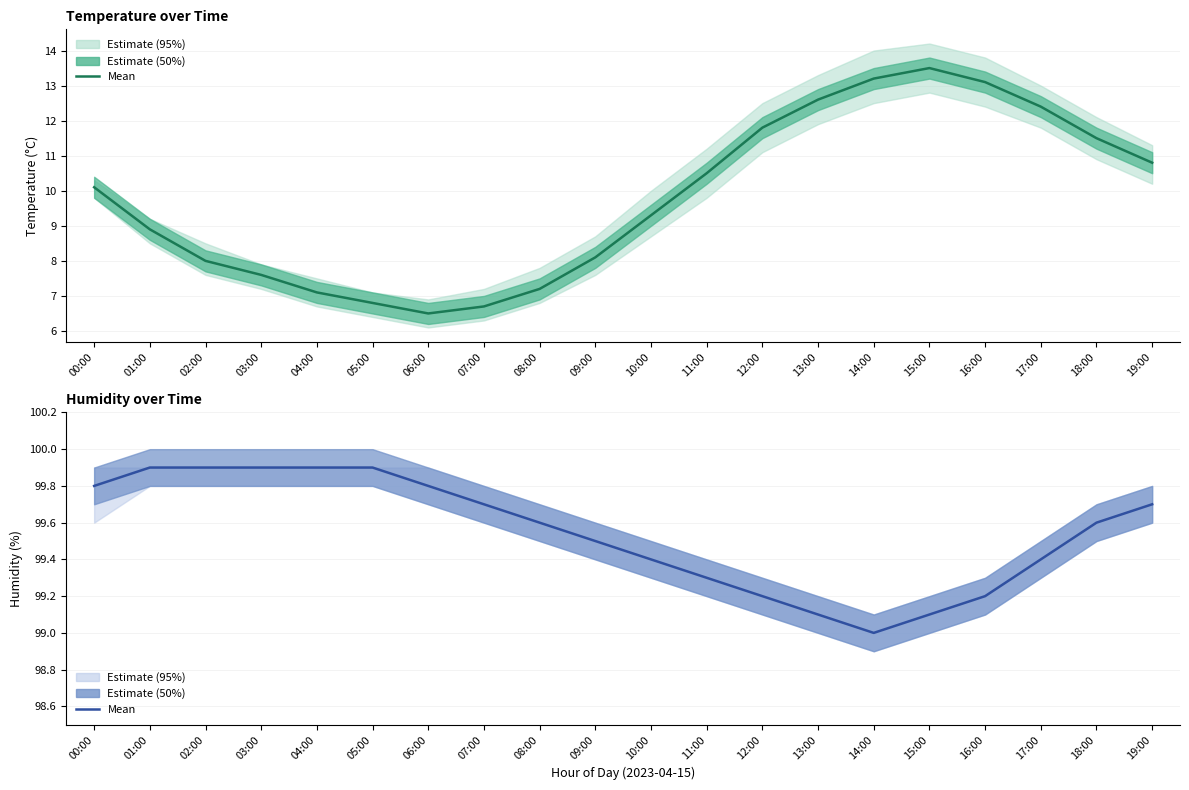

What is the difference between the maximum and minimum values in the Humidity (mean) series?

0.9